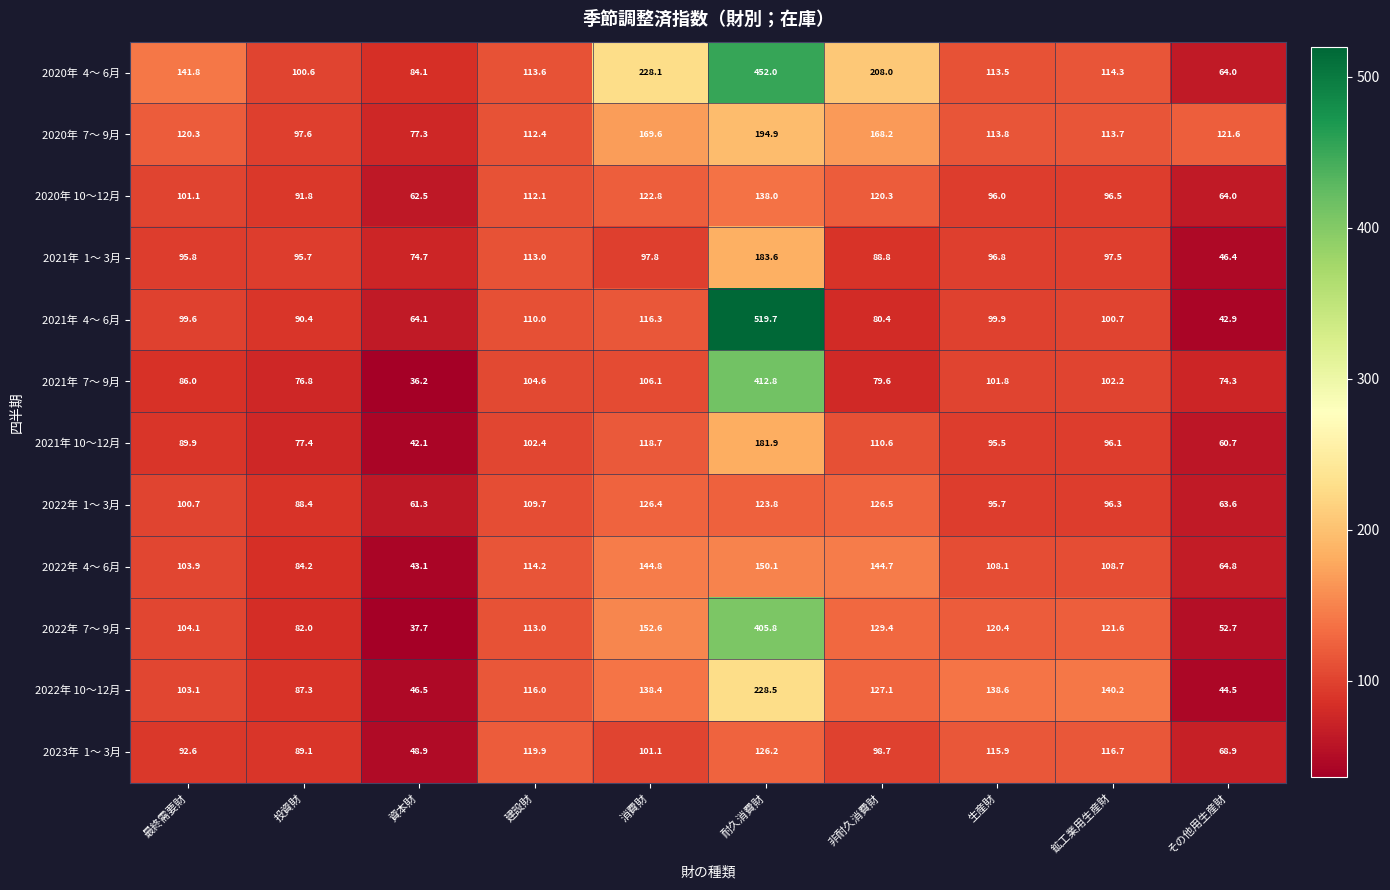

Is it true that 2021年 10～12月 equals 60.7 at その他用生産財?

True